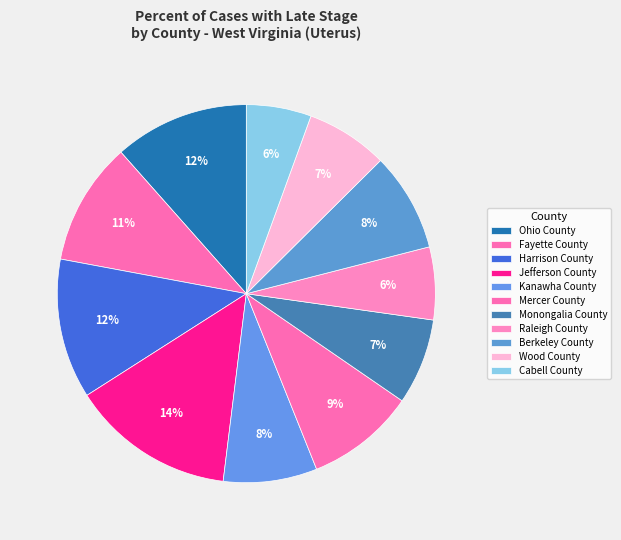

Is it true that Mercer County is 1% of the pie?

False